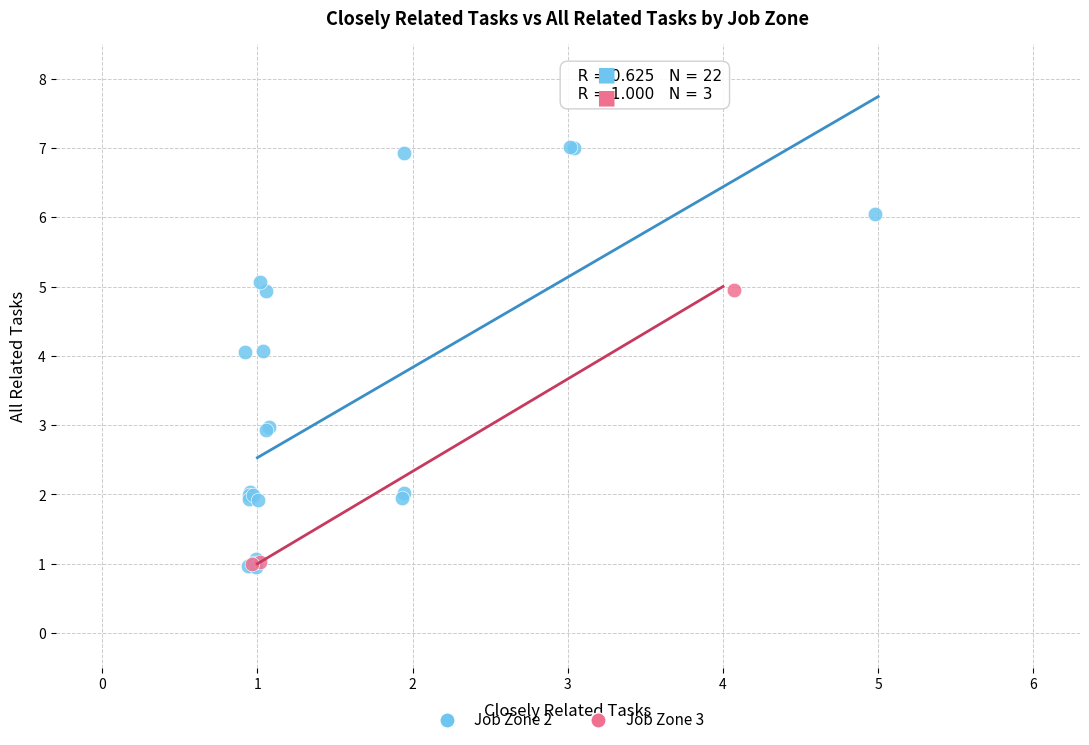

Which series has the widest spread of Y values?

Job Zone 2